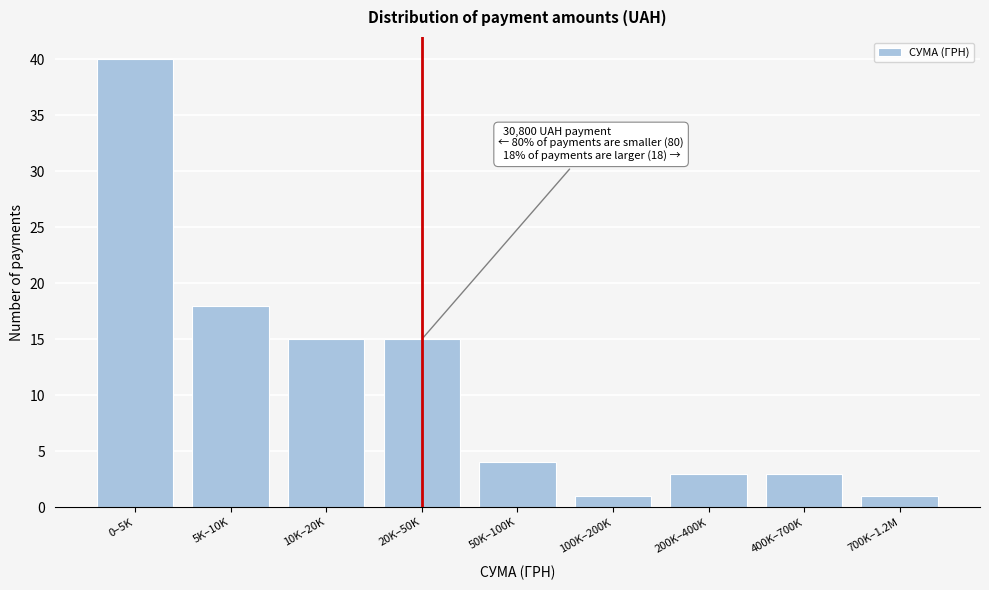

Reading right to left, transcribe all the data shown in this chart.

1	3	3	1	4	15	15	18	40